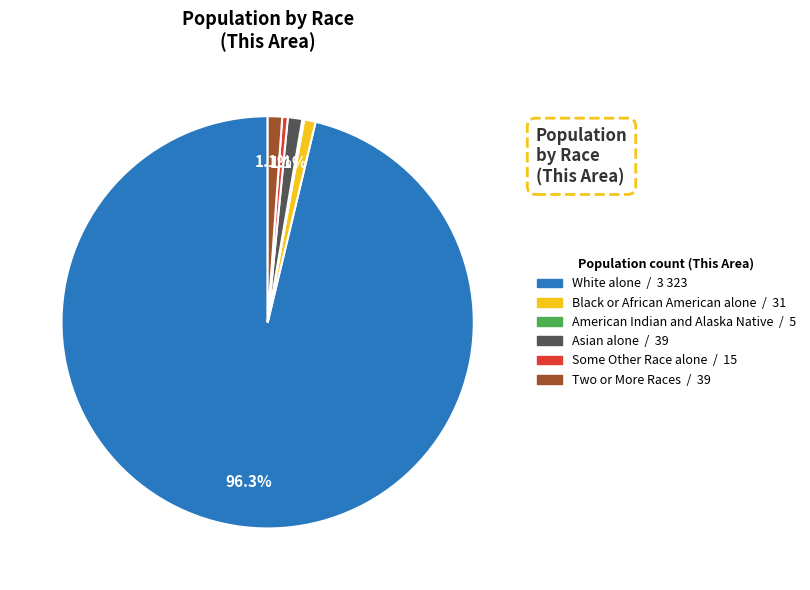

To the nearest percent, what is the combined percentage of Asian alone and Some Other Race alone?

2%